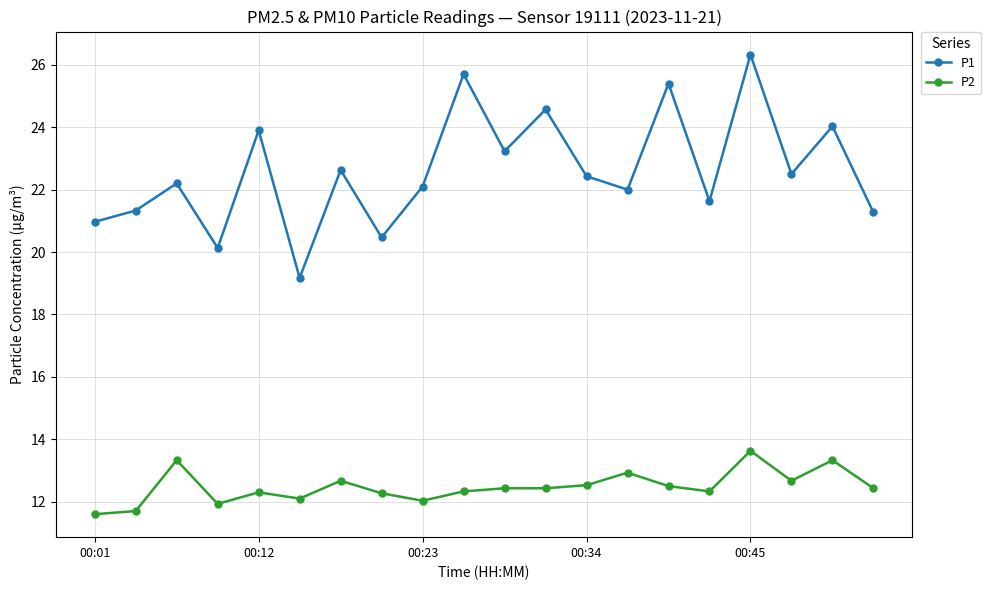

What is the value of the P1 point at the 7th from the left?

22.6